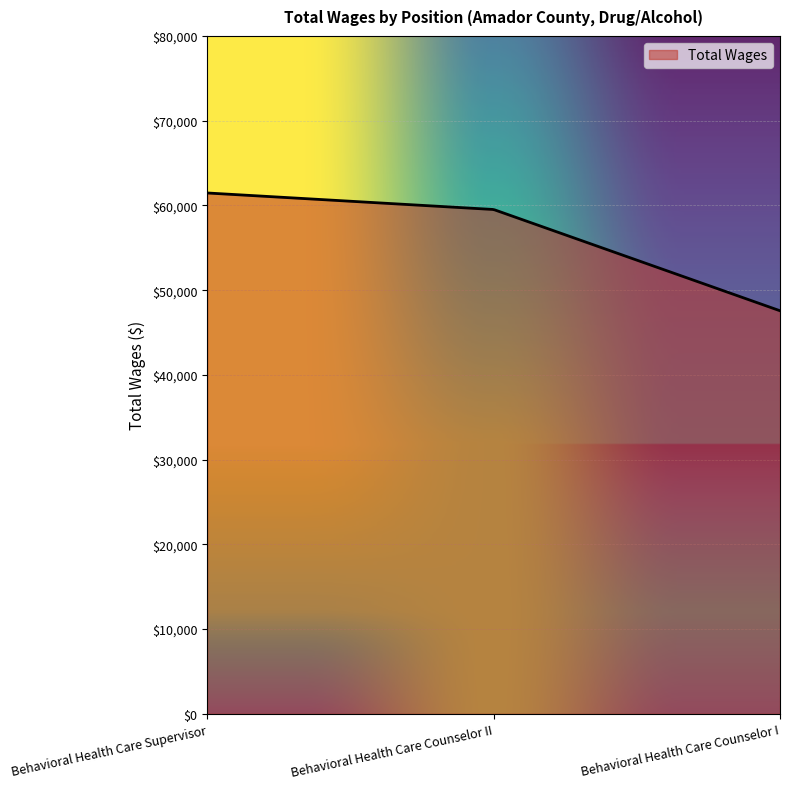

What is the difference between the maximum and minimum values?

13899.0